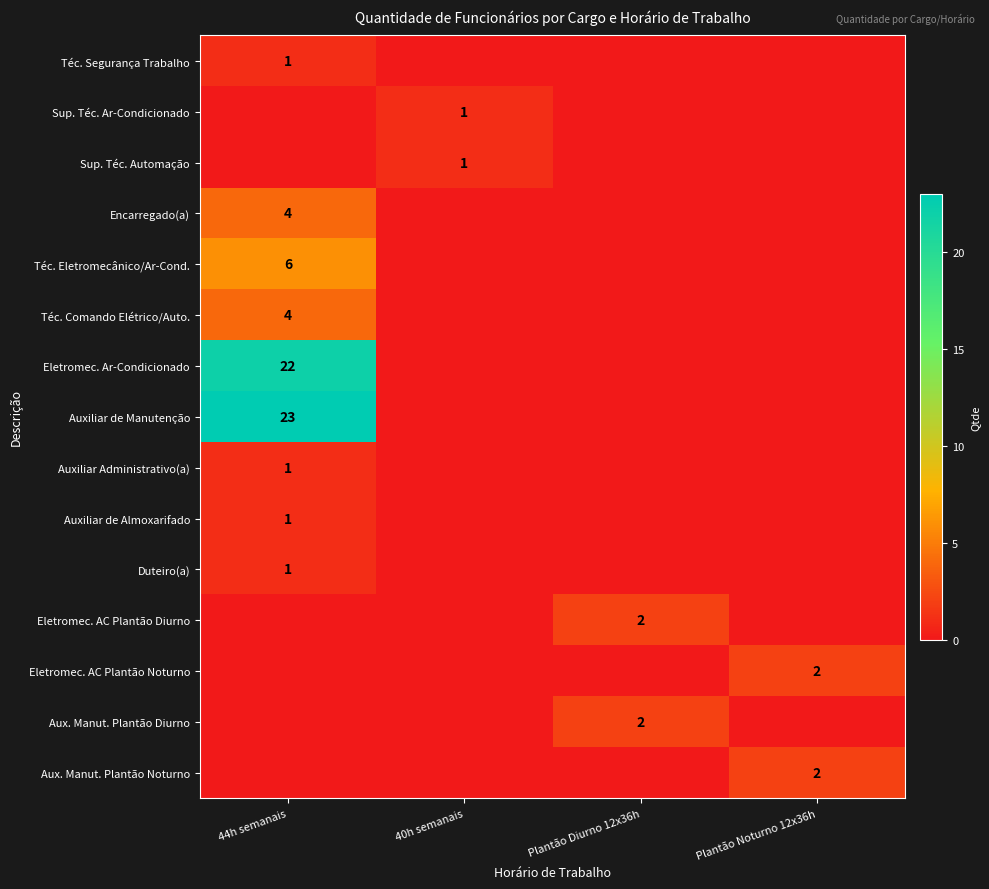

Is it true that Aux. Manut. Plantão Noturno equals 2 at Plantão Noturno 12x36h?

True